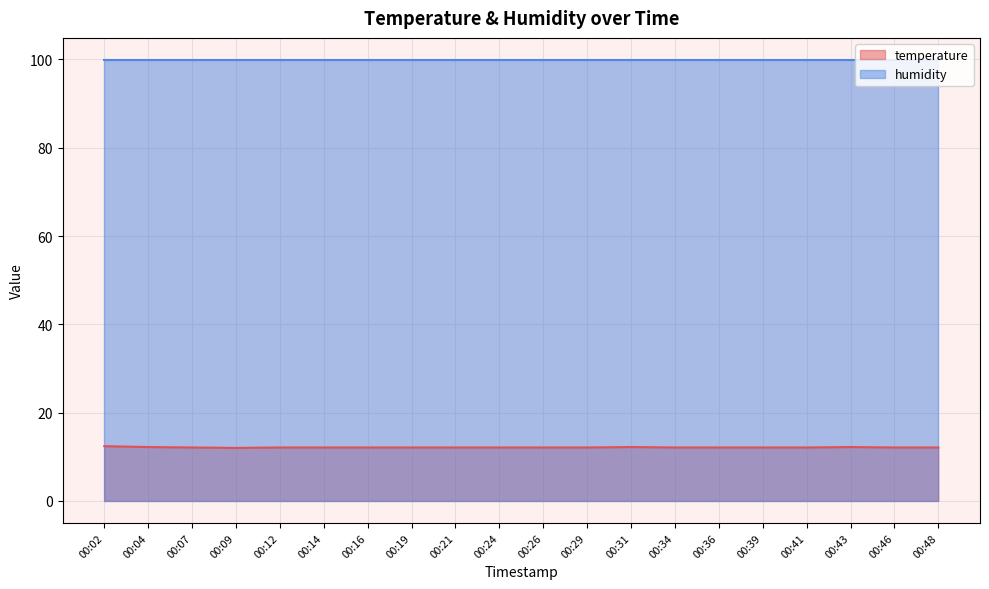

What is the difference between the maximum and minimum values?

0.4